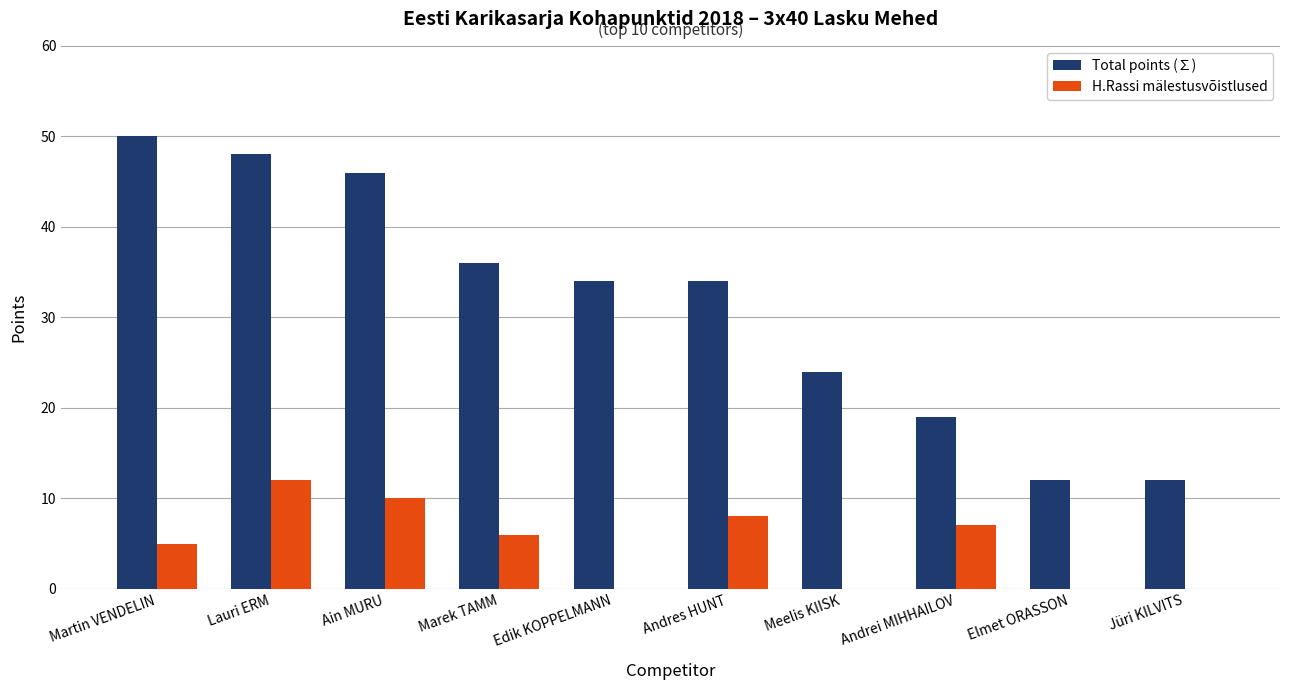

What is the total value across all series at Lauri ERM?

60